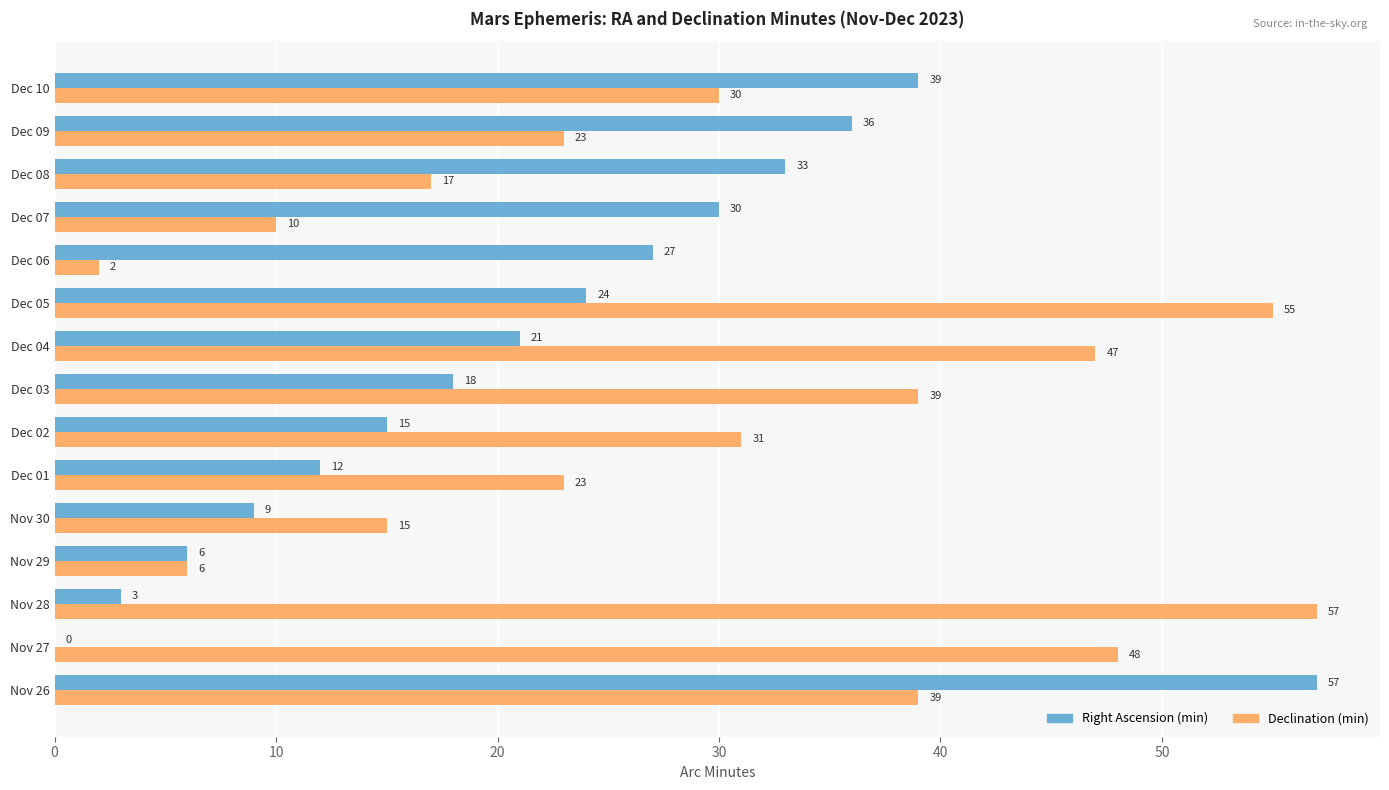

What is the approximate value of Right Ascension (min) at Dec 06, to the nearest 5?

25